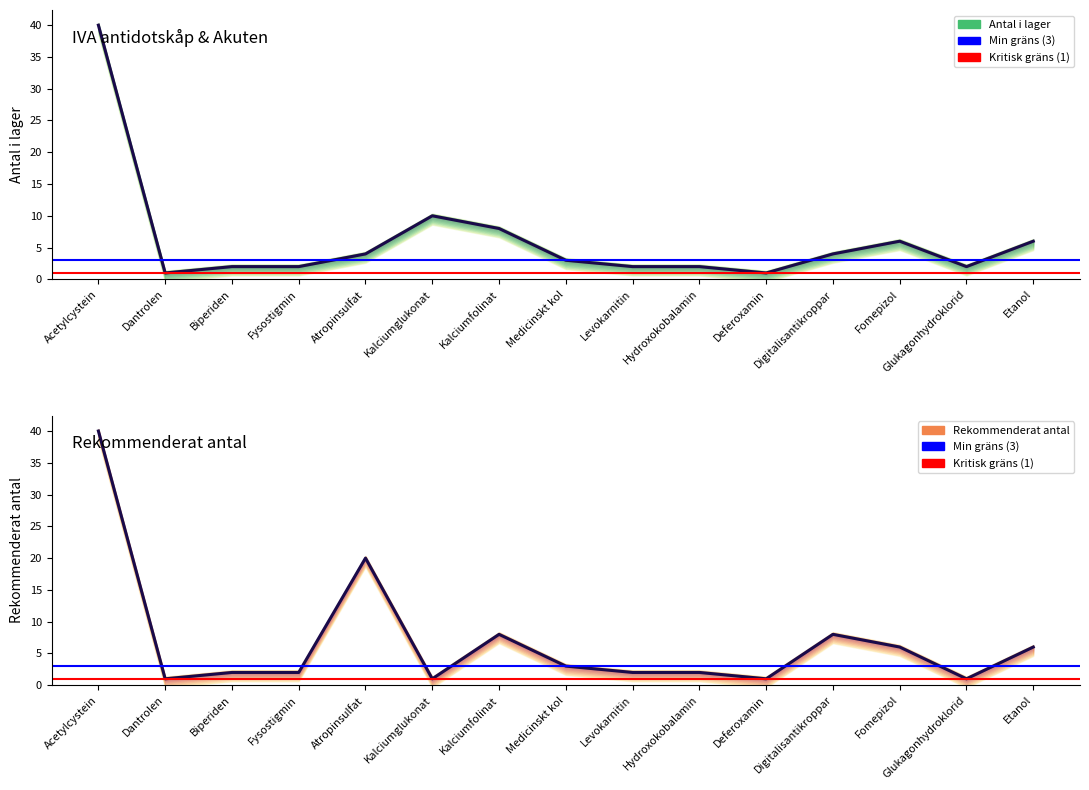

Which category has the lowest value in the Antal i lager series?

Dantrolen